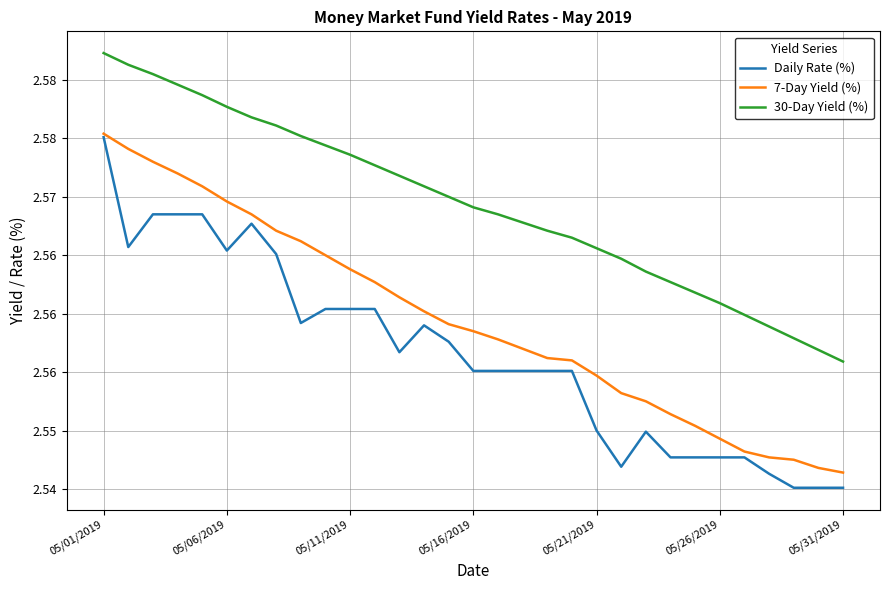

At how many categories does at least one series exceed 2?

31